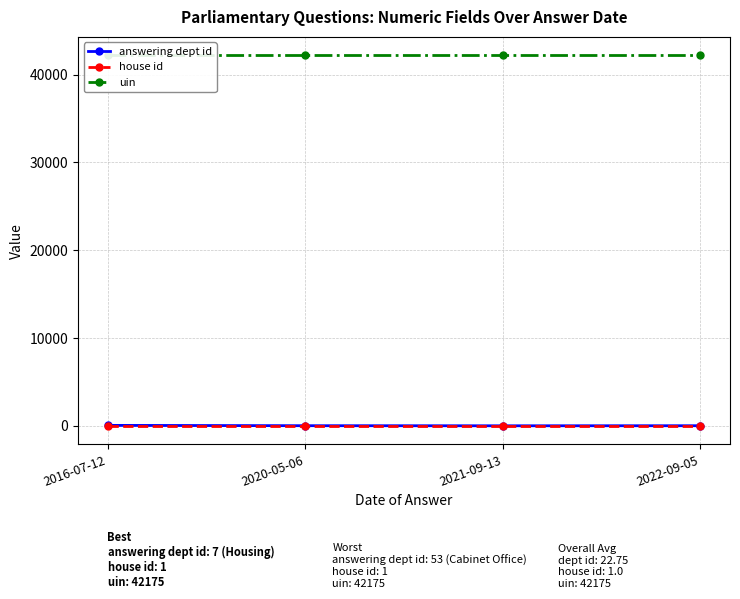

What is the approximate value of answering dept id at 2022-09-05, to the nearest 5?

15